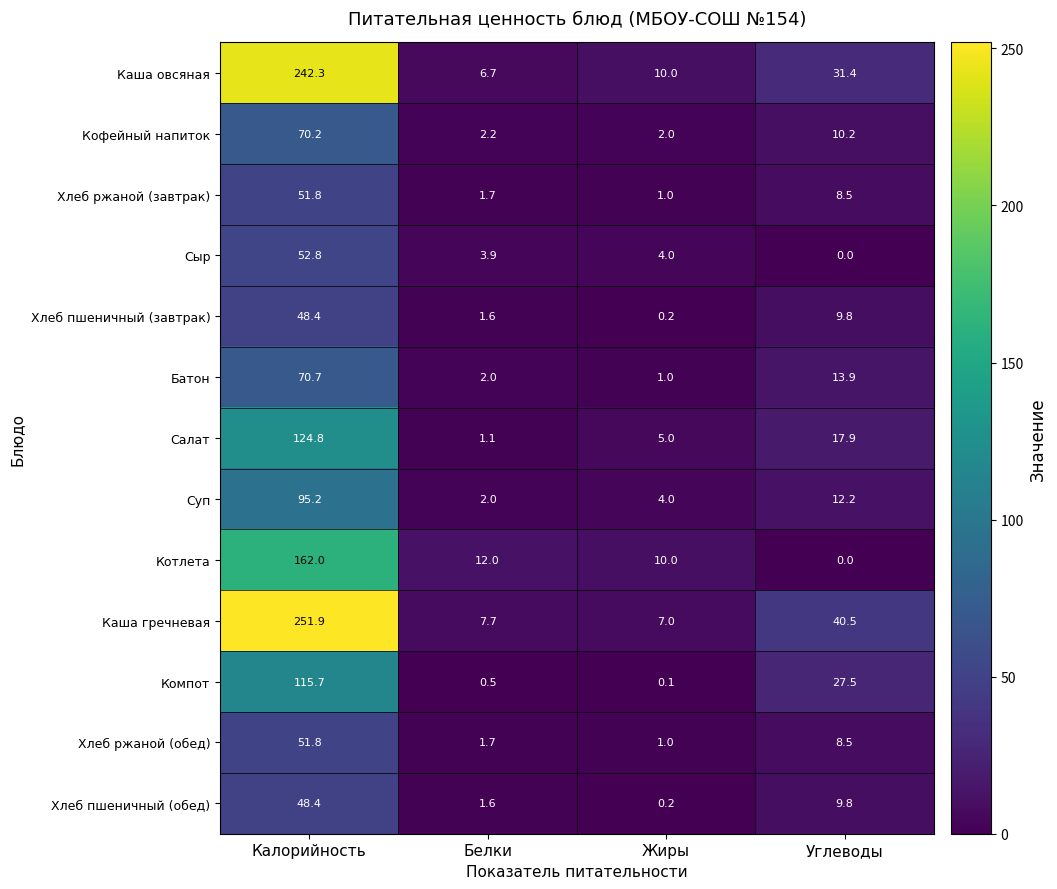

Where does the Хлеб ржаной (обед) series first go above 8?

Калорийность